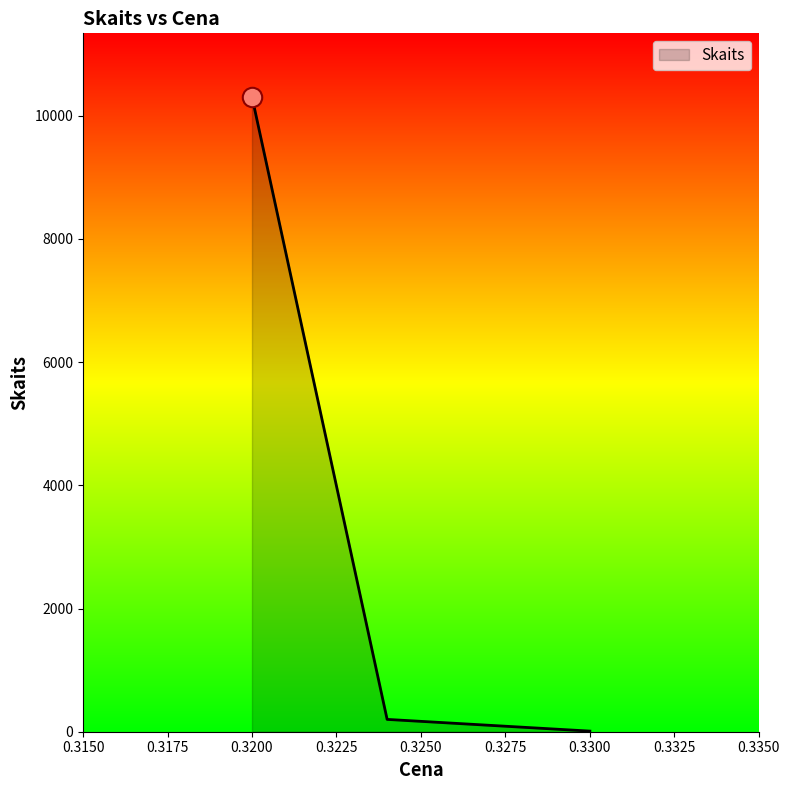

What is the difference between the maximum and minimum values?

10295